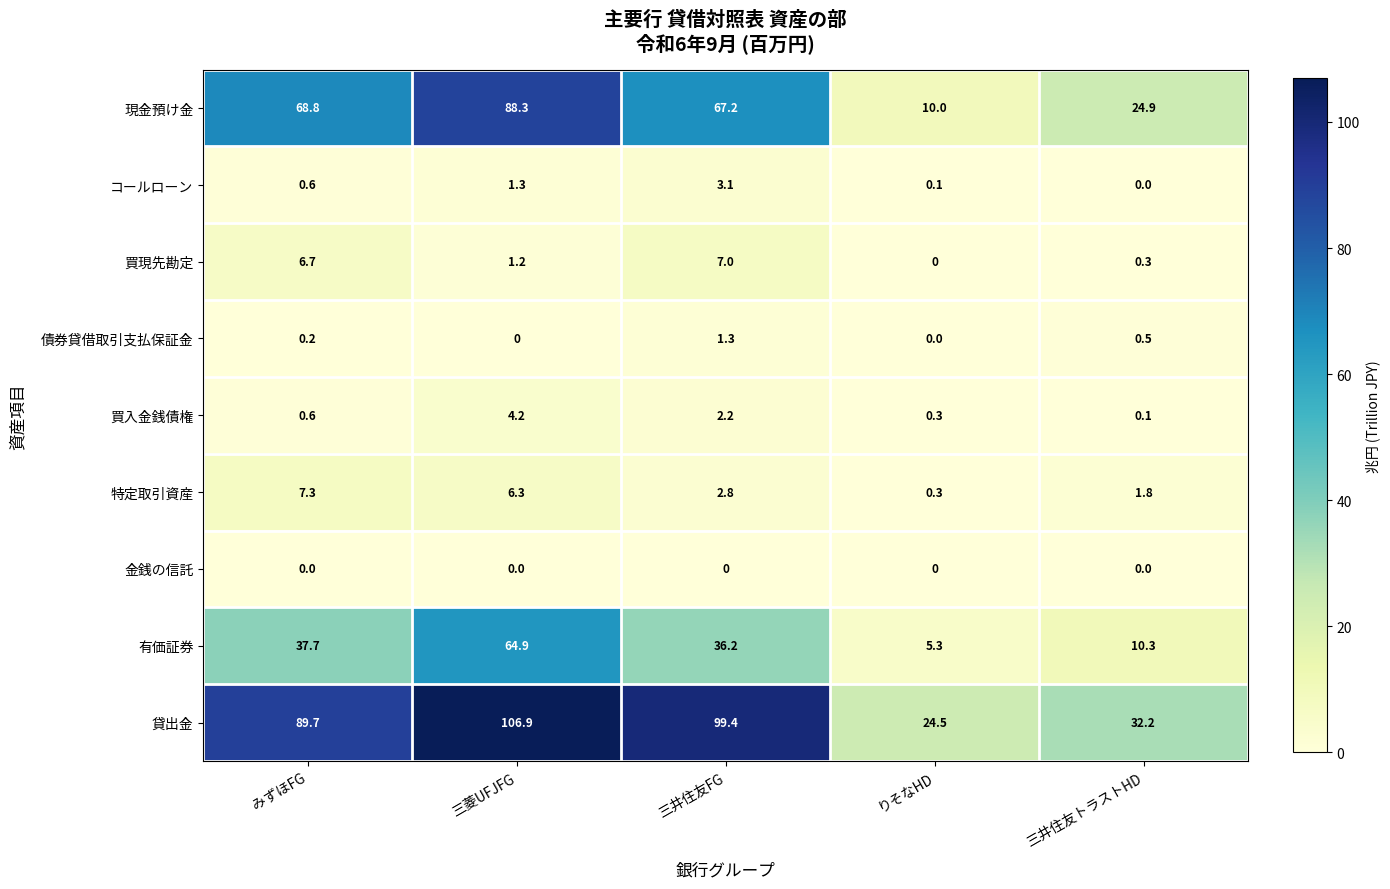

Where is 特定取引資産 nearest to the value 3?

三井住友FG